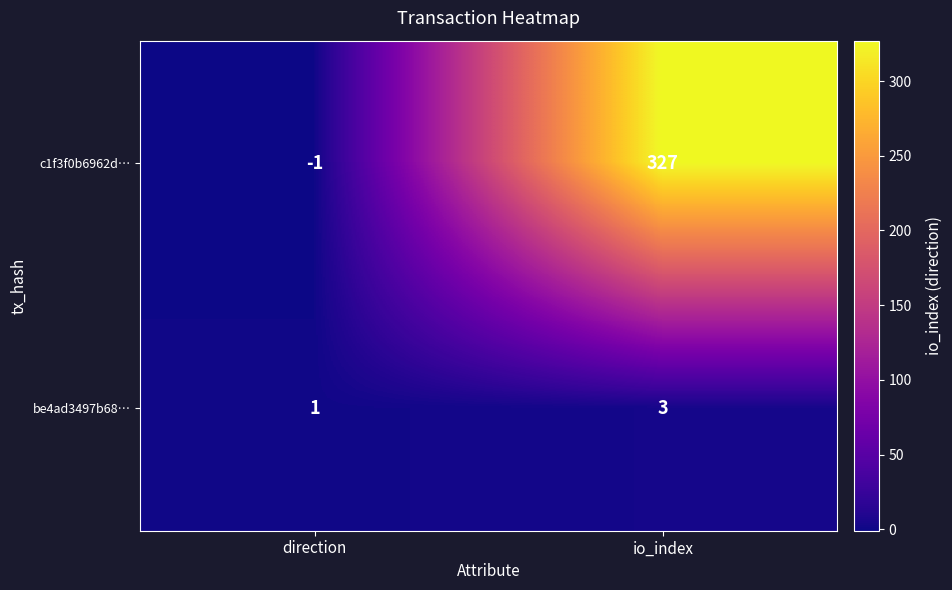

At how many categories does at least one series exceed 147?

1